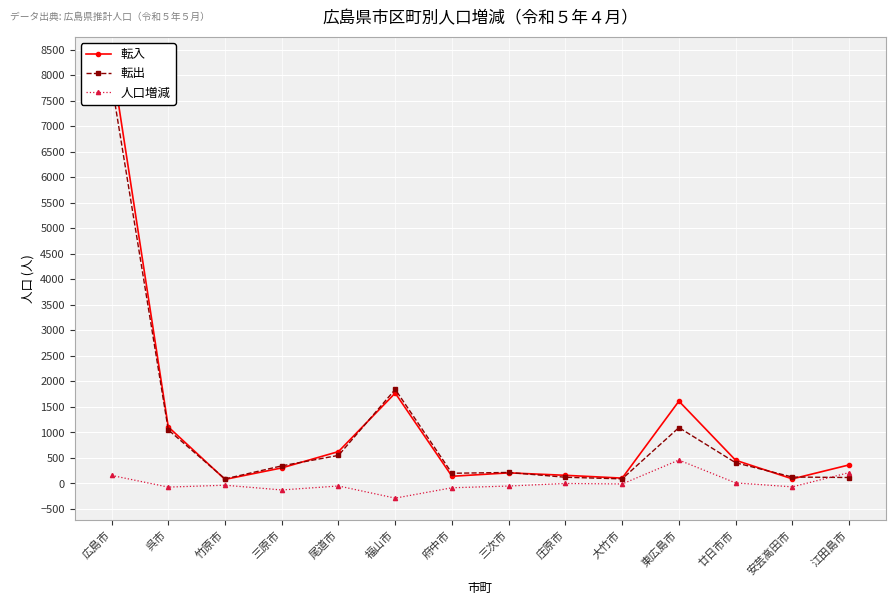

Is the value of 人口増減 at 廿日市市 greater than the value of 転入 at 呉市?

No